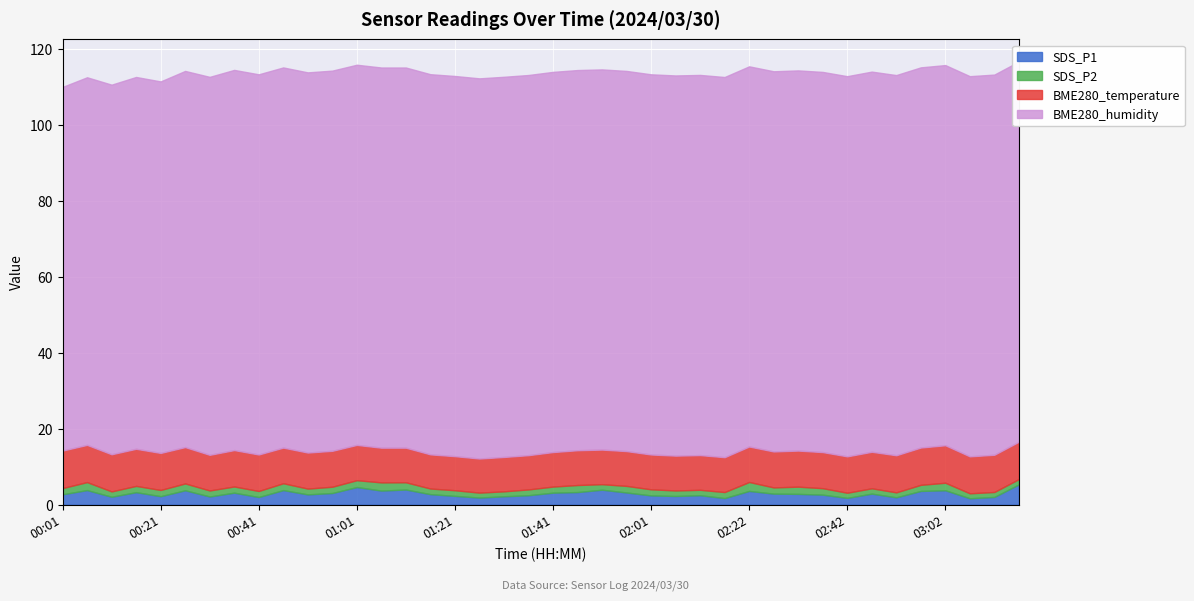

What is the total value across all series at 02:12?

113.0